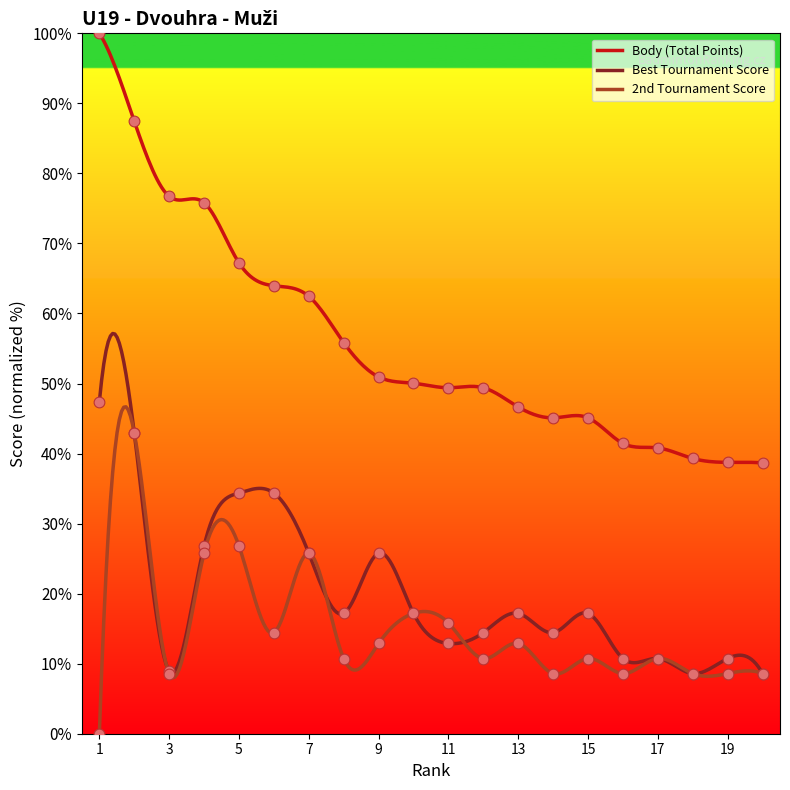

What is the minimum value for Best Tournament Score?

8.6